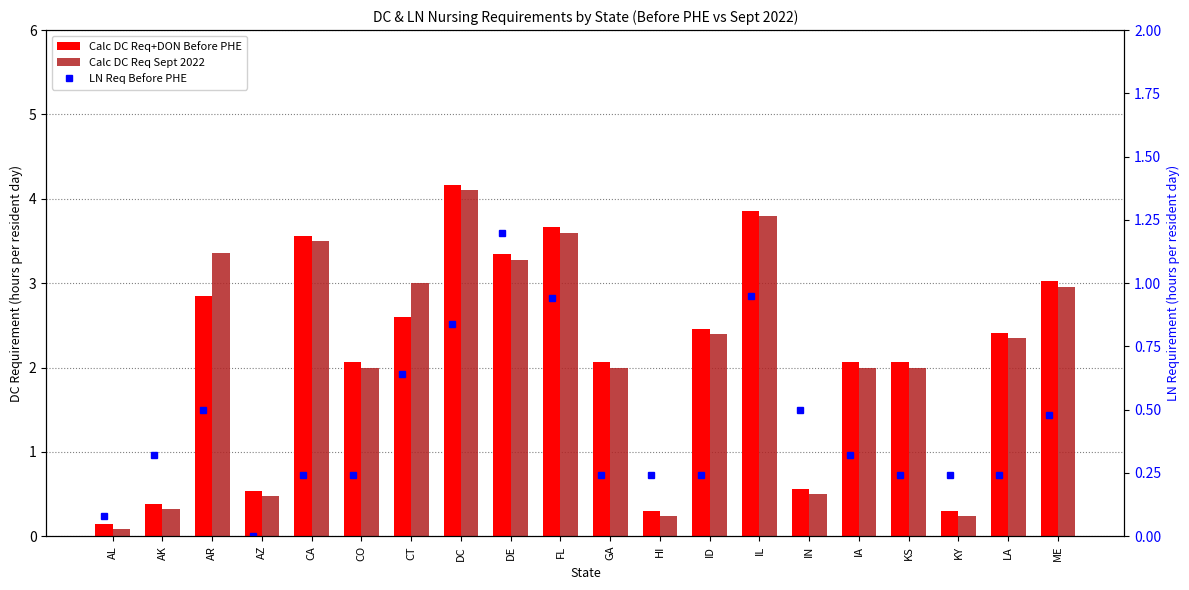

Does the chart contain any negative values?

No